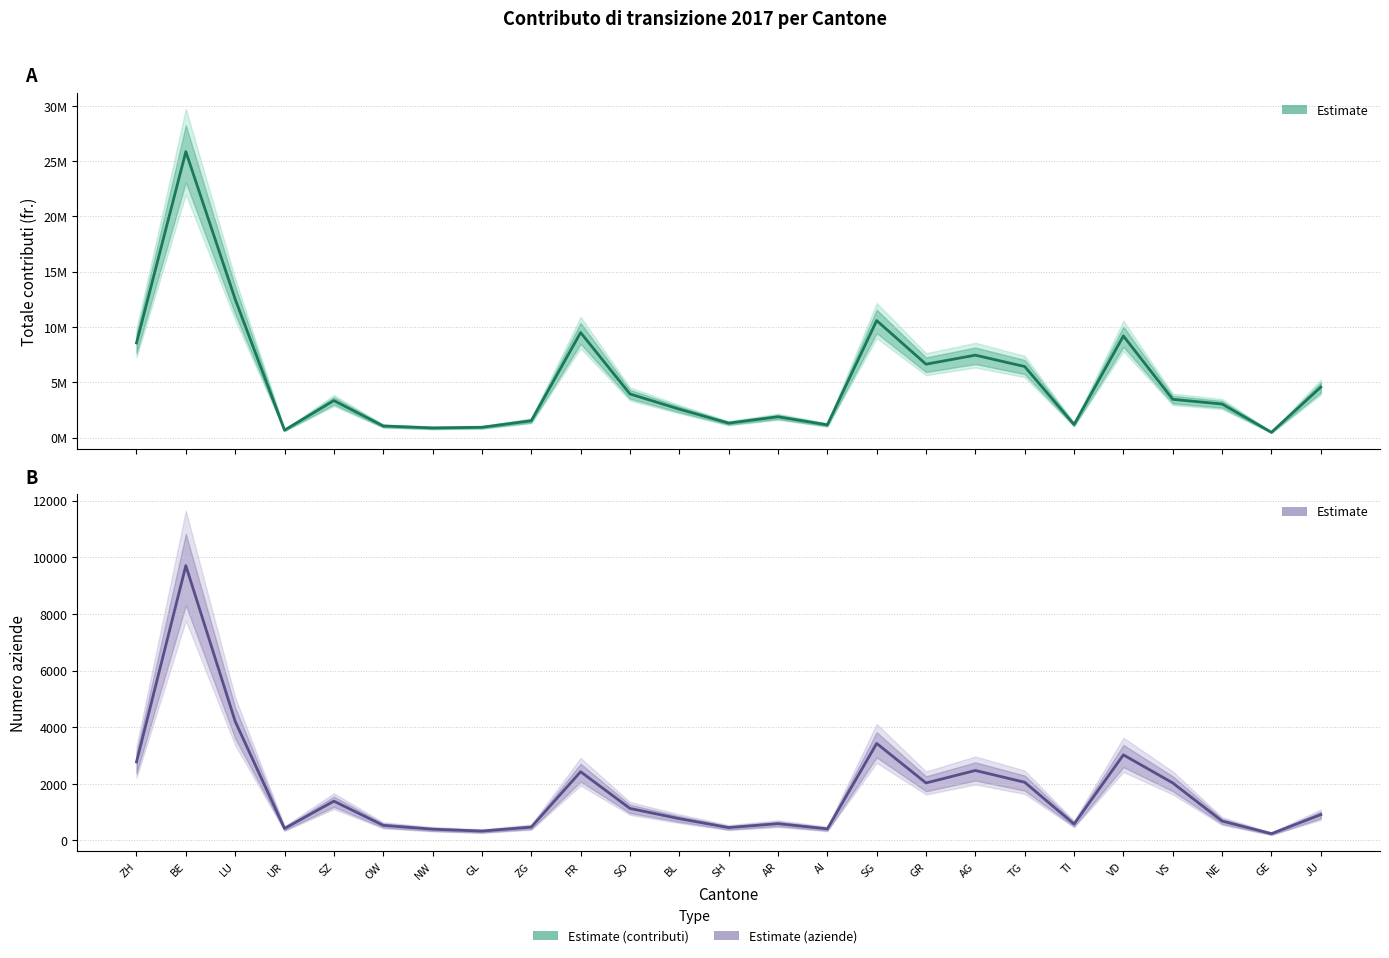

What is the sum of all values?

43489